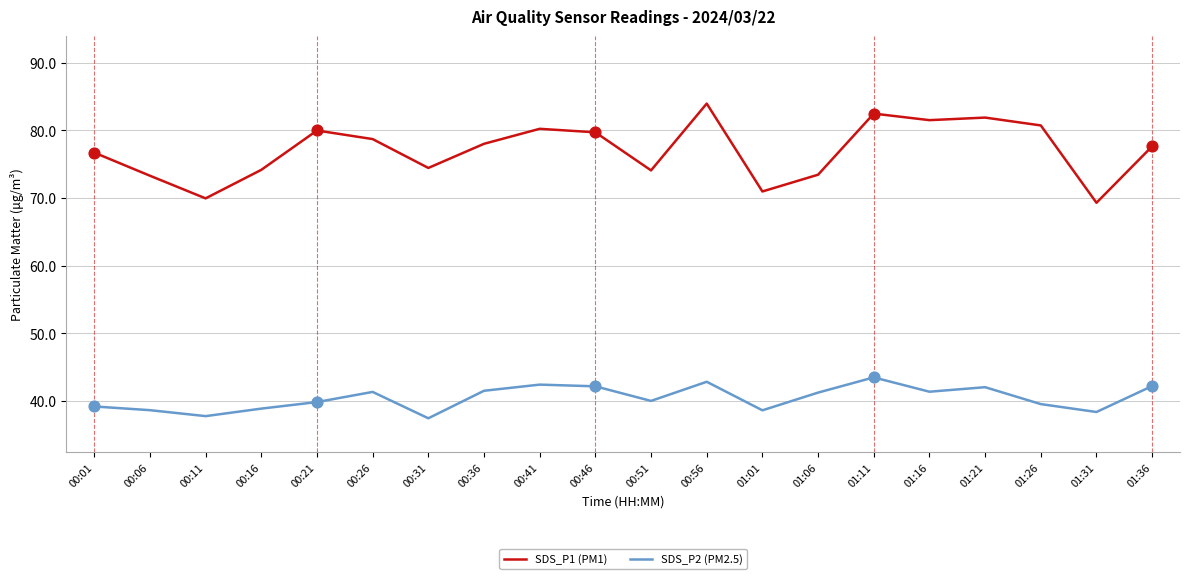

Is the value of SDS_P2 (PM2.5) at 00:51 greater than the value of SDS_P1 (PM1) at 00:11?

No